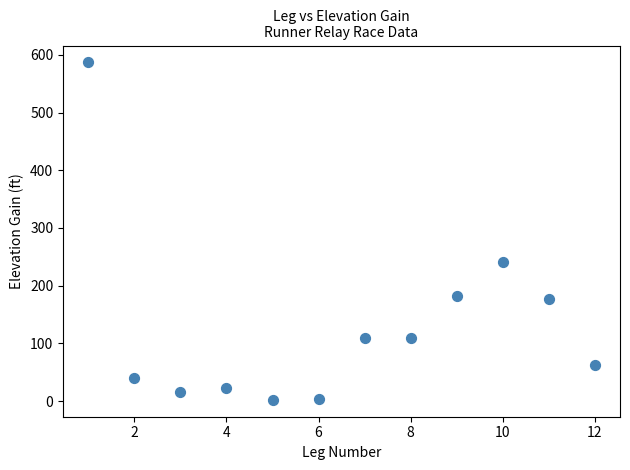

What Y value in the scatter plot is closest to 294?

241